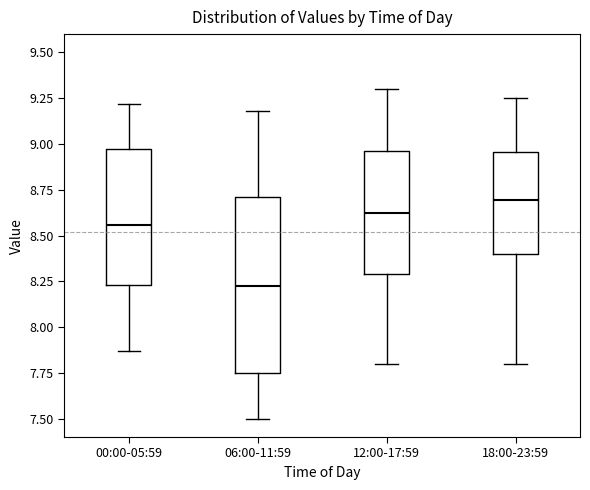

Where is the lower edge of the box for 00:00-05:59 on the y-axis? The values are not printed on the chart, so give them approximately, as read against the axis.

8.25